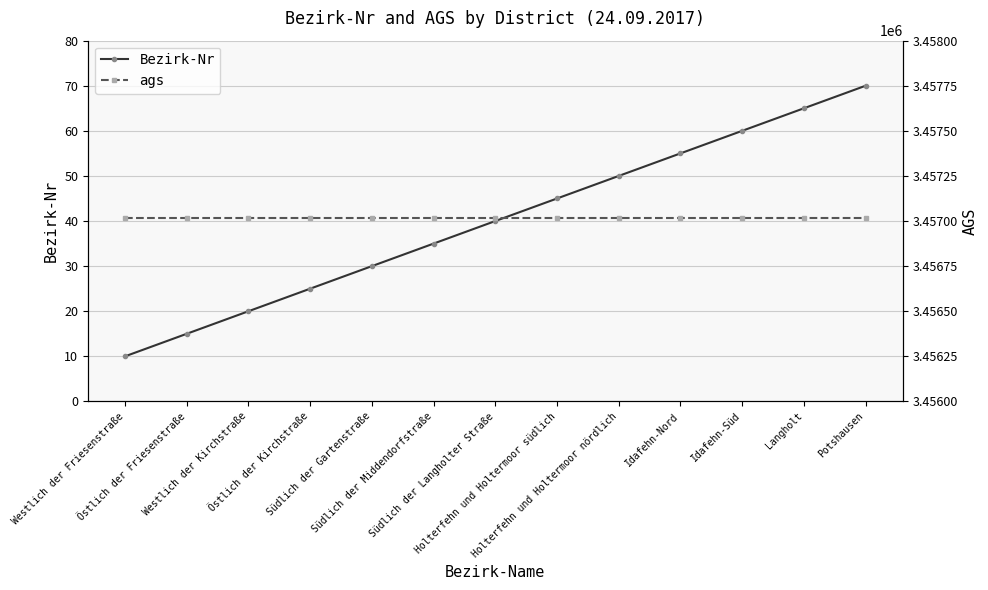

The Bezirk-Nr series shows 20 at Westlich der Kirchstraße. True or false?

True